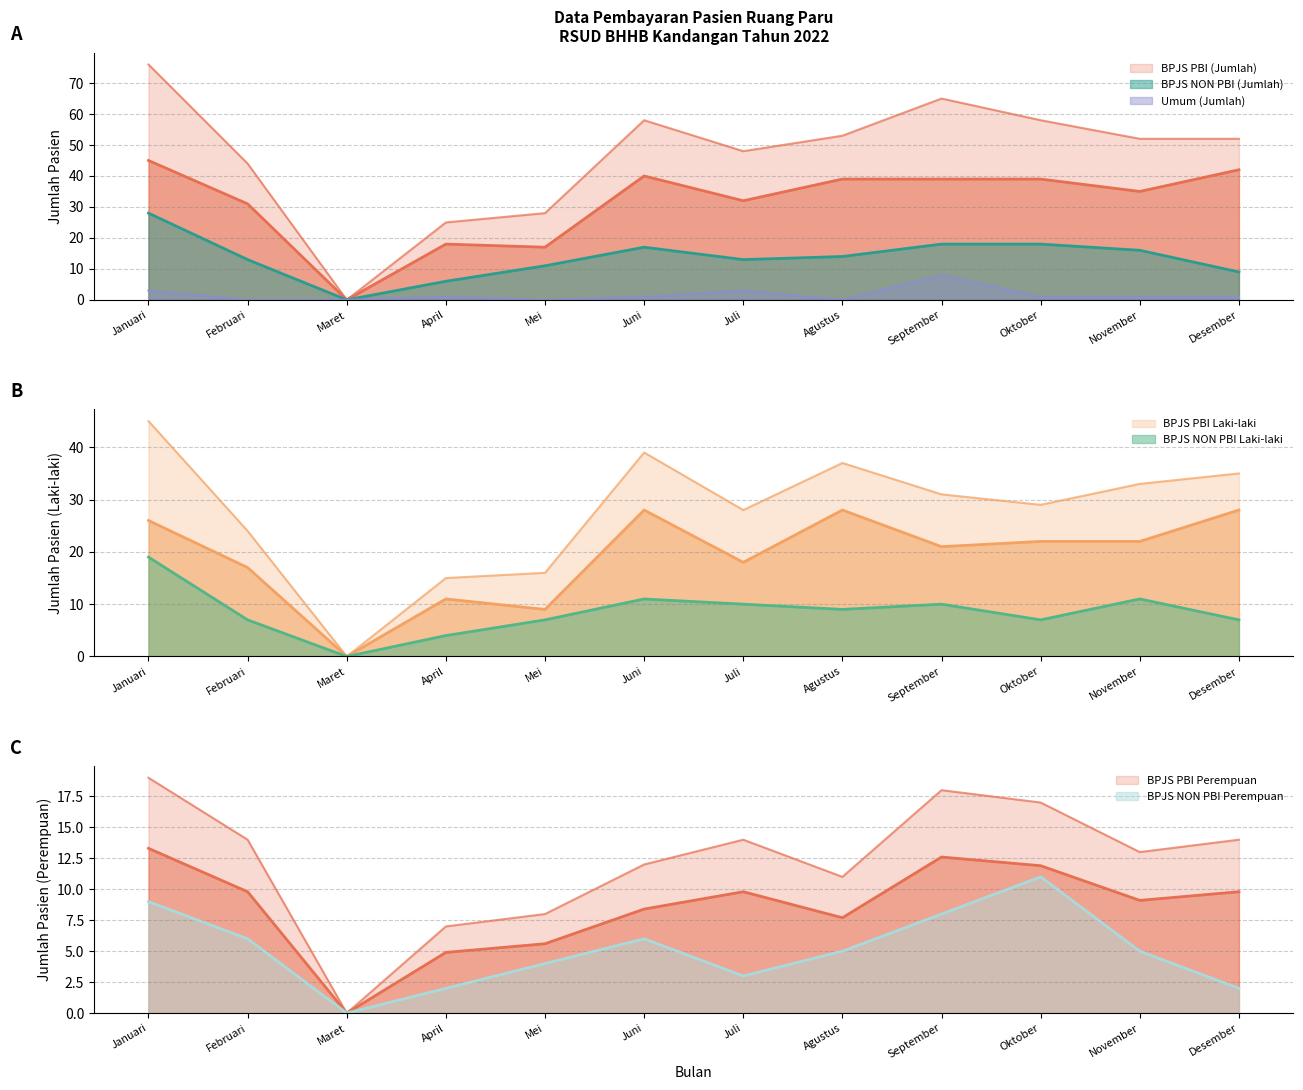

Where does the BPJS NON PBI Laki-laki series first go above 9?

Januari